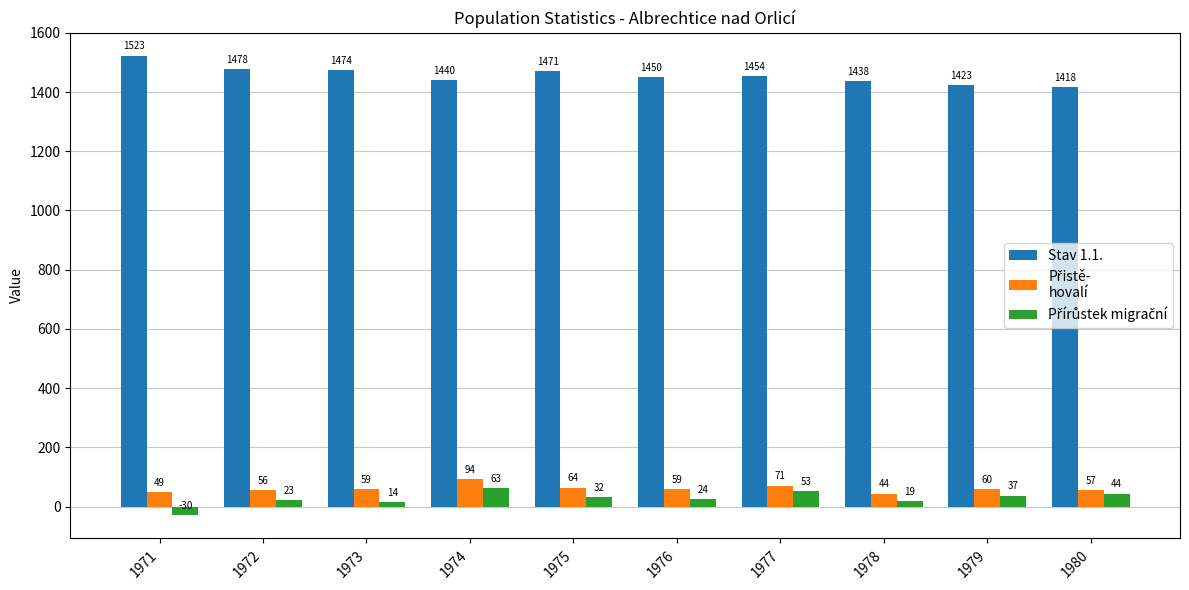

How many distinct data groups are displayed?

3